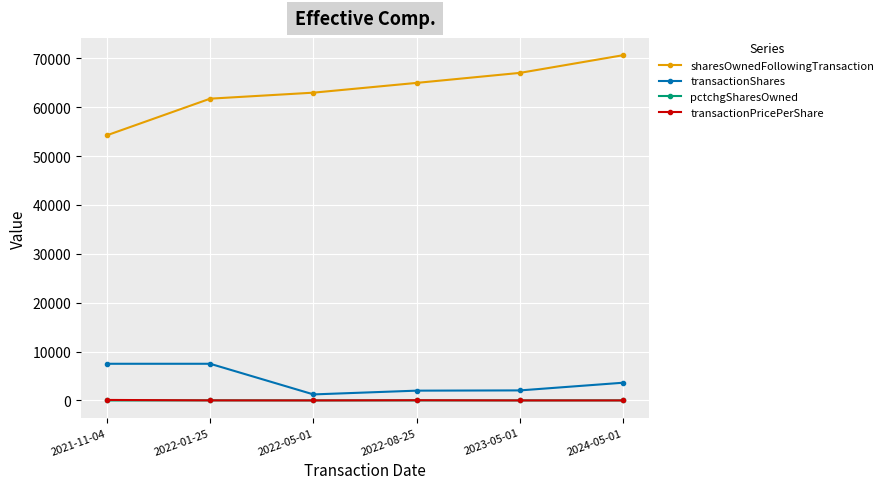

What is the label of the 2nd point from the left?

2022-01-25